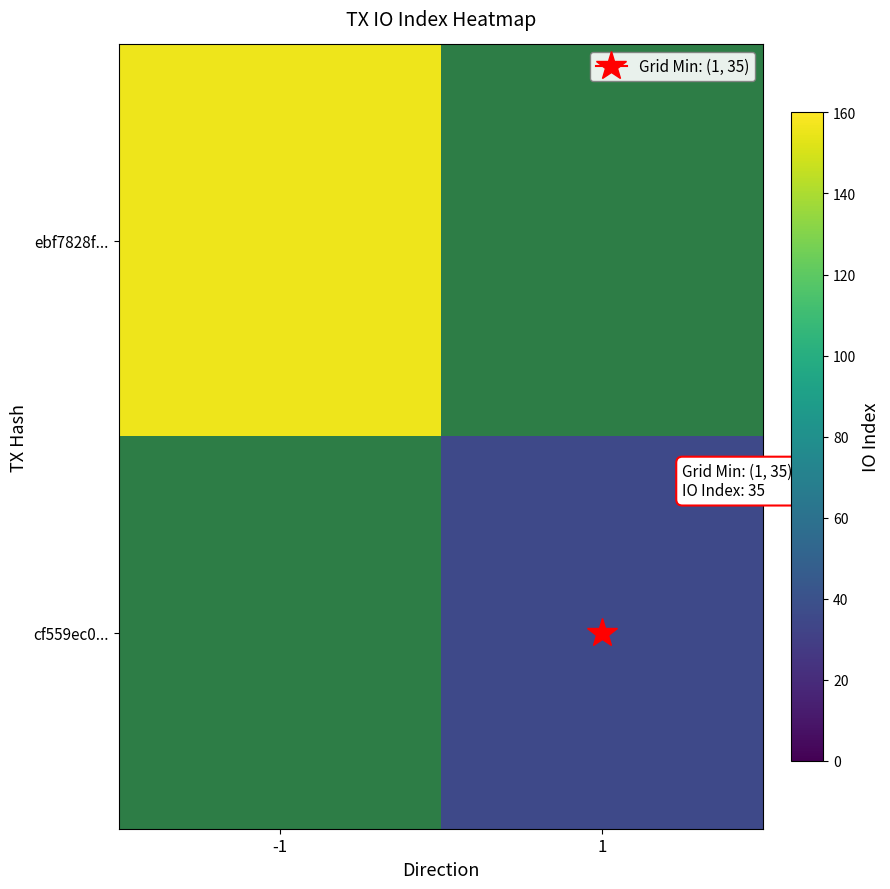

Count the number of categories in the chart.

2